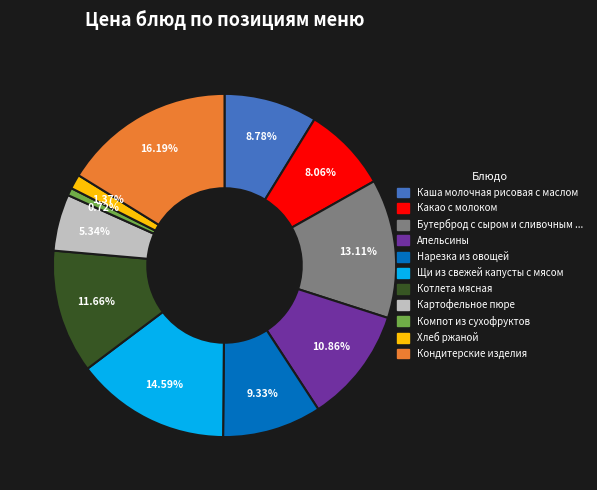

Is there any slice that represents more than half of the pie?

No